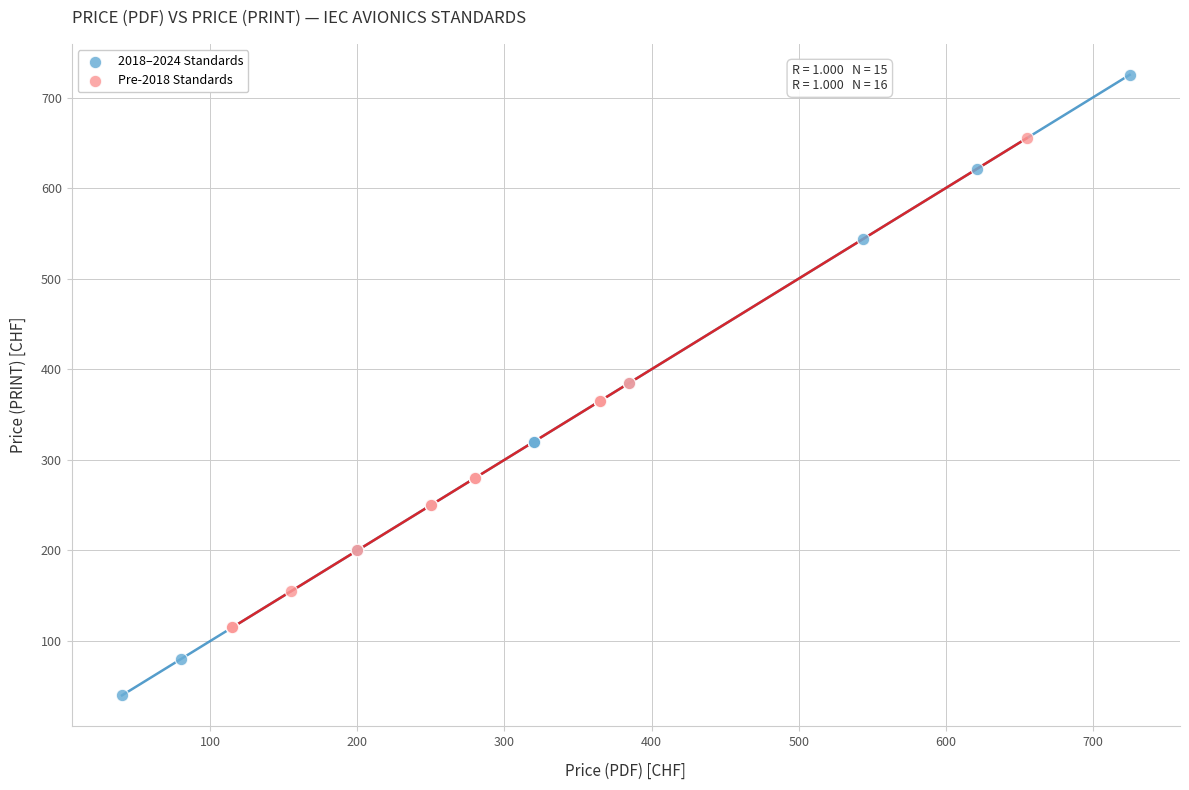

Which series has the largest Y range (max minus min)?

2018–2024 Standards